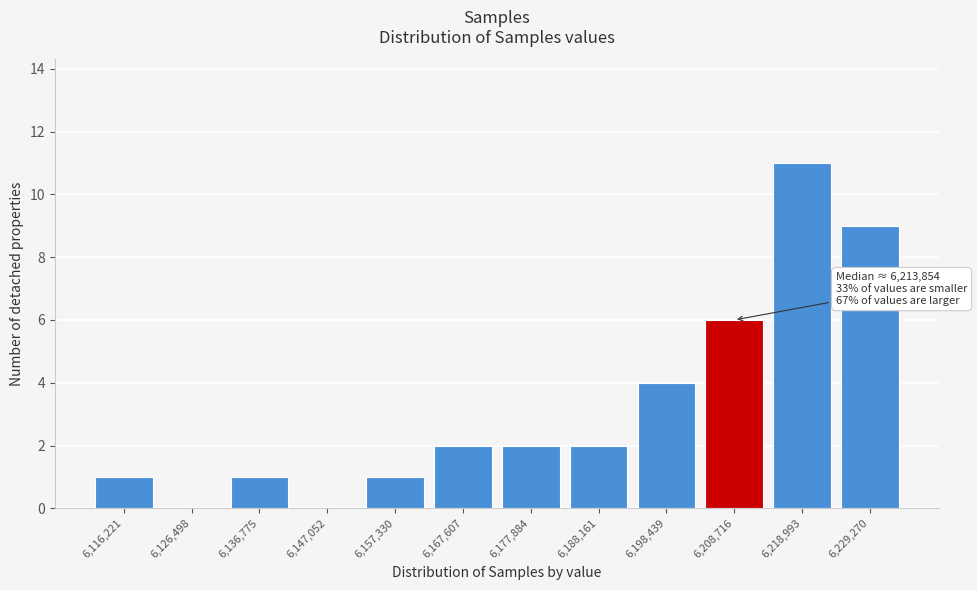

Reading left to right, transcribe all the data shown in this chart.

6,116,221=1	6,126,498=0	6,136,775=1	6,147,052=0	6,157,330=1	6,167,607=2	6,177,884=2	6,188,161=2	6,198,439=4	6,208,716=6	6,218,993=11	6,229,270=9